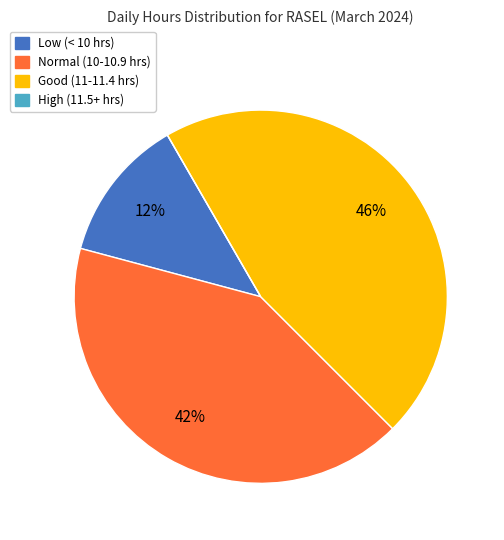

Is there a majority slice in this chart?

No